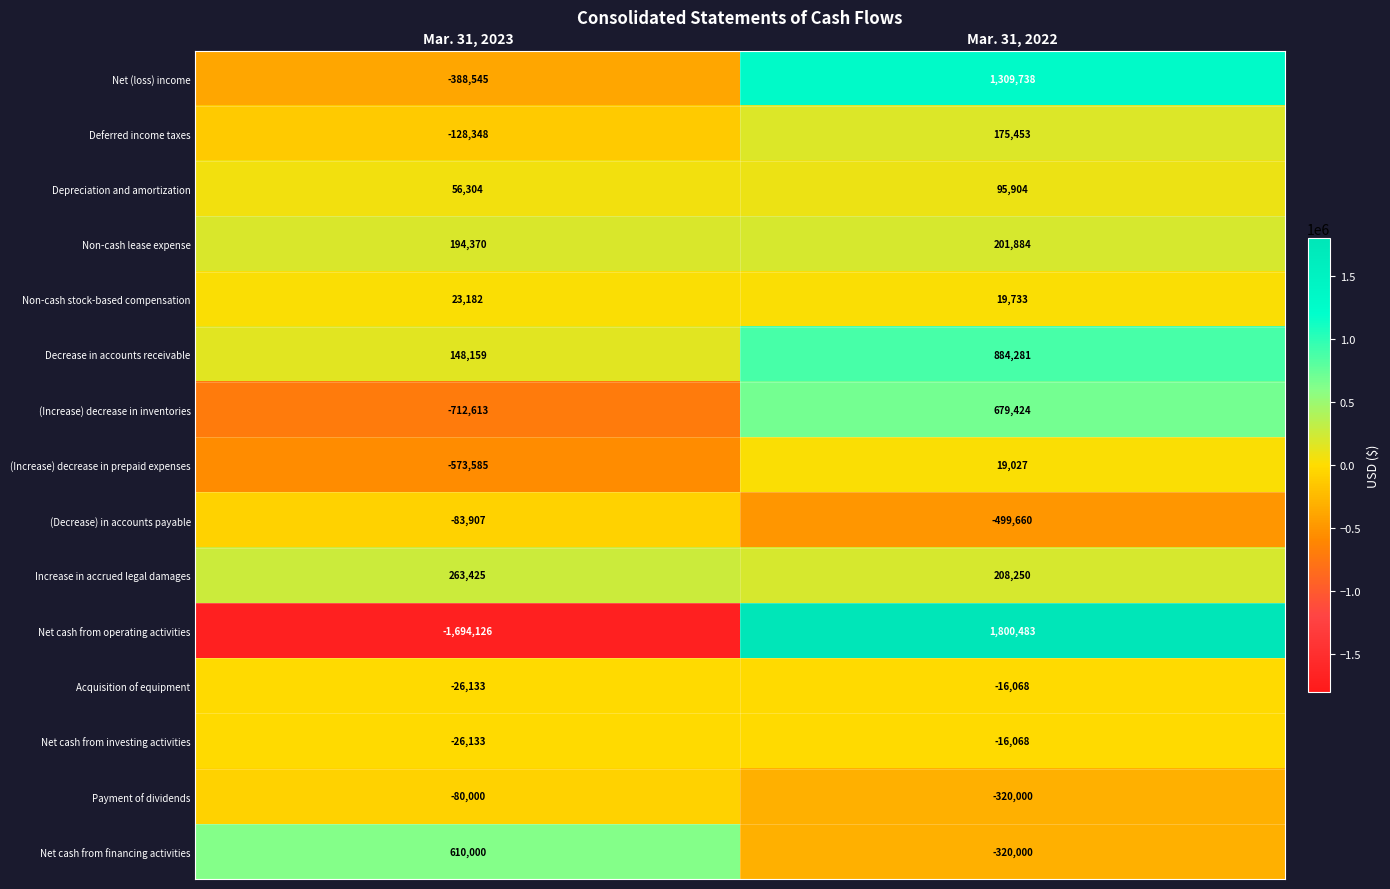

Where is Increase in accrued legal damages nearest to the value 235837?

Mar. 31, 2022